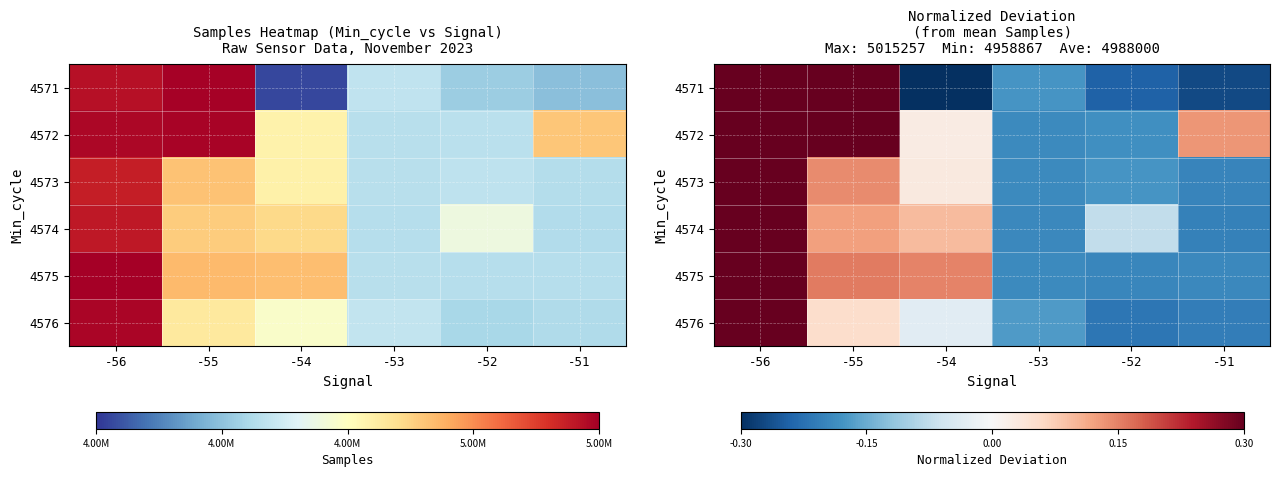

True or false: 4576 has a value of 0.1 at -55.

True